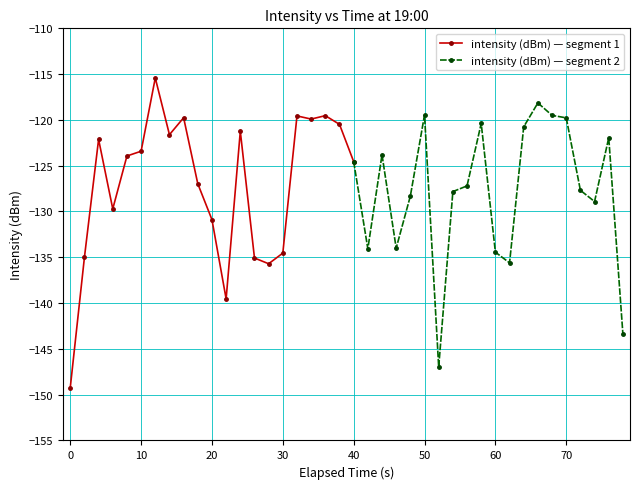

Rank the categories by value from highest to lowest.

6, 33, 25, 34, 18, 16, 8, 35, 17, 29, 19, 32, 12, 7, 38, 2, 5, 22, 4, 20, 9, 28, 36, 27, 24, 37, 3, 10, 23, 21, 30, 15, 1, 13, 31, 14, 11, 39, 26, 0